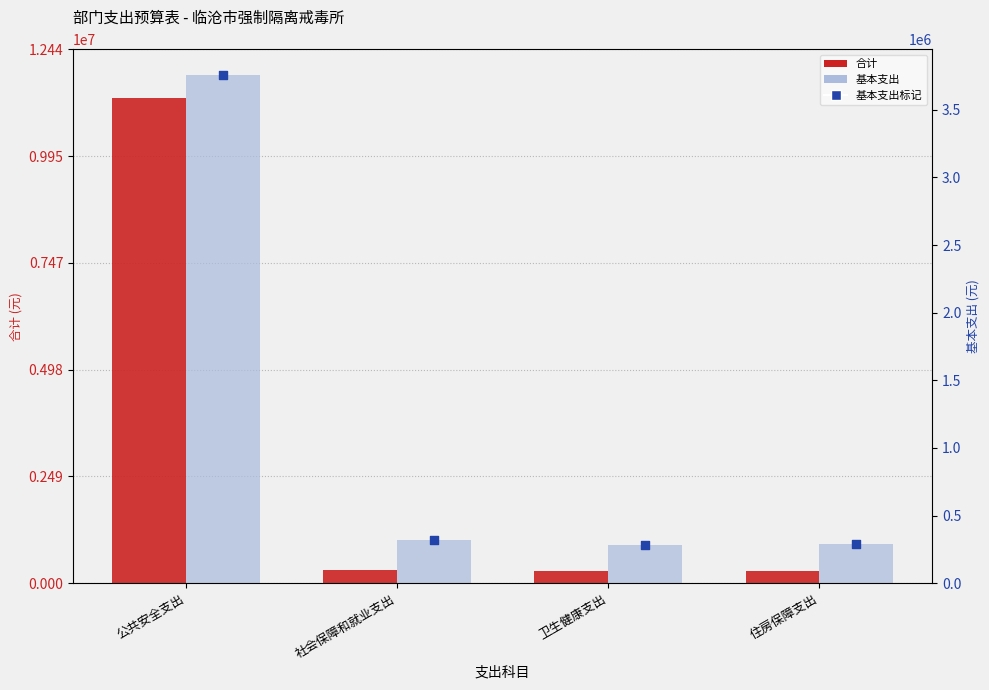

At which category is the sum across all series the highest?

公共安全支出